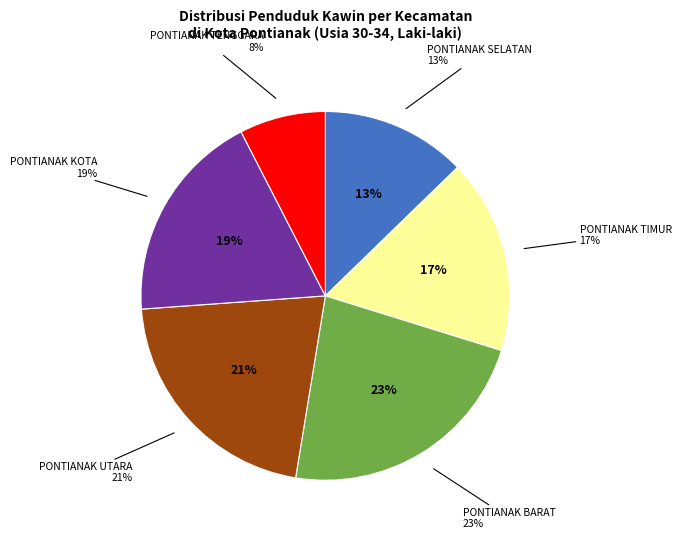

To the nearest percent, what is the average slice percentage?

17%